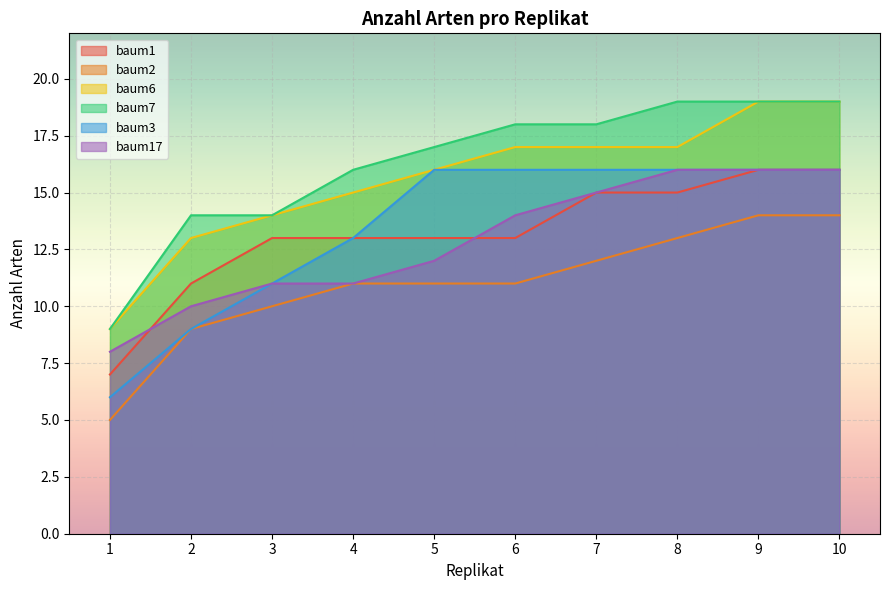

At which label does baum1 first exceed 13?

7